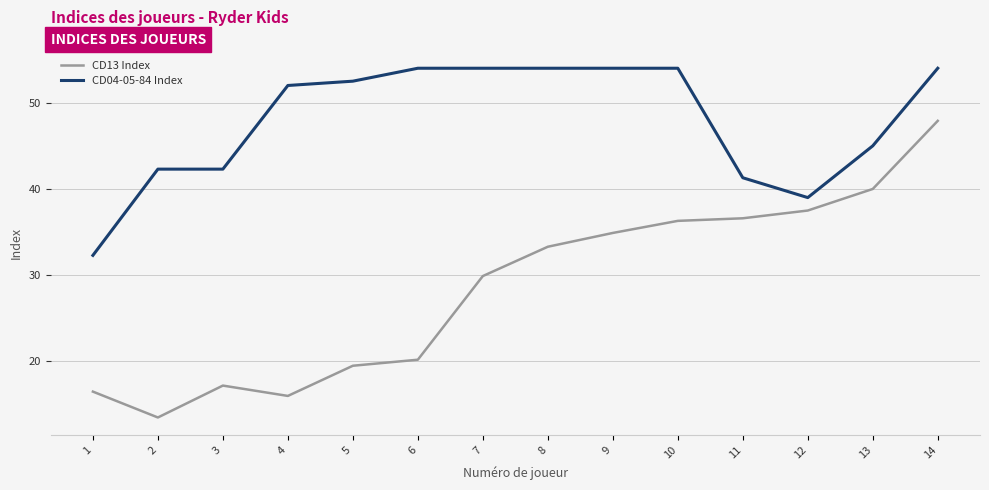

The CD04-05-84 Index series shows 10.0 at 13. True or false?

False